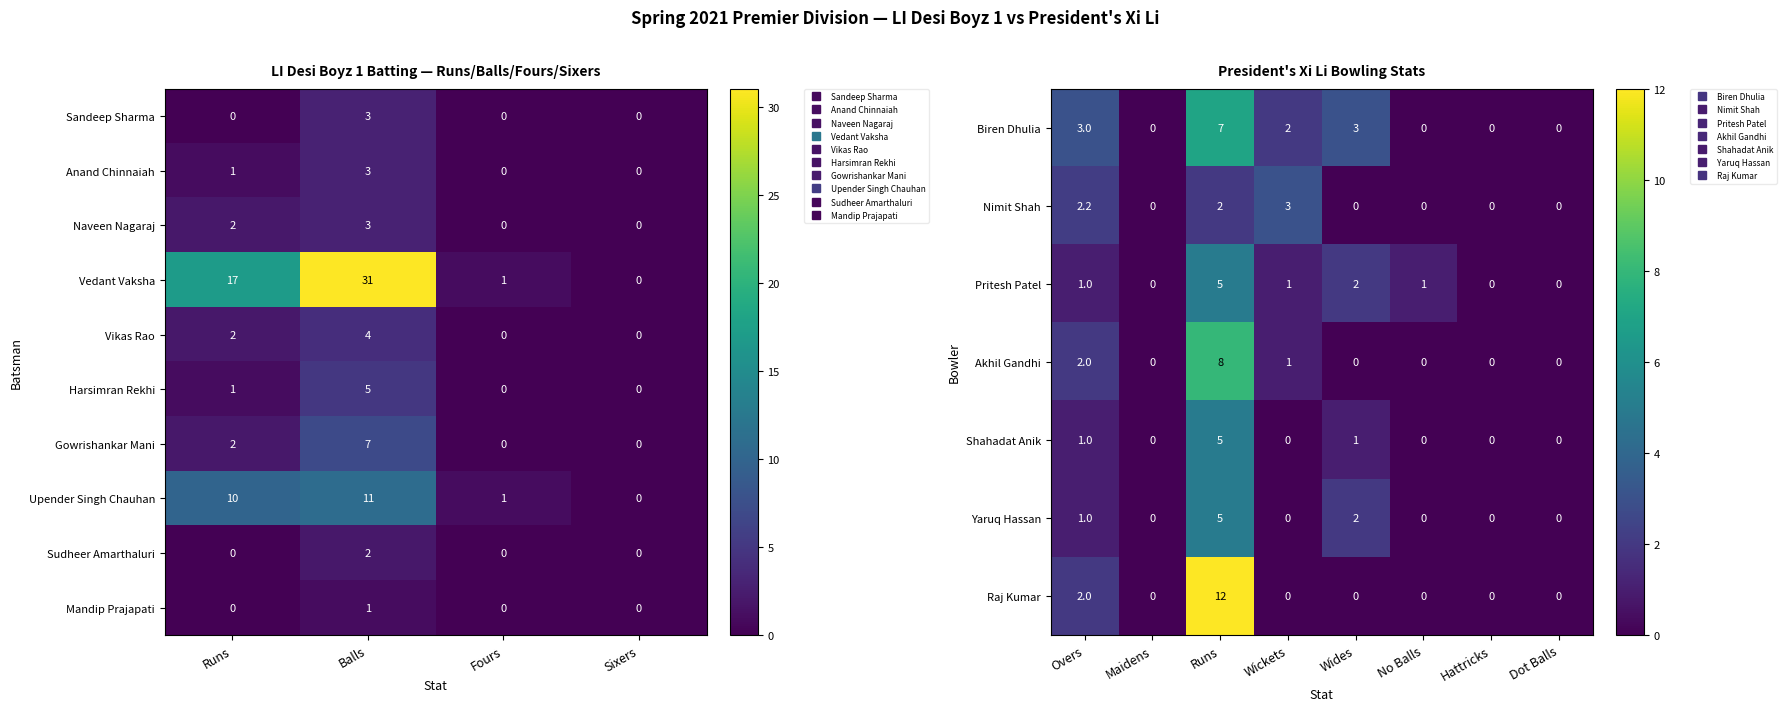

The Naveen Nagaraj series shows 0 at Fours. True or false?

True